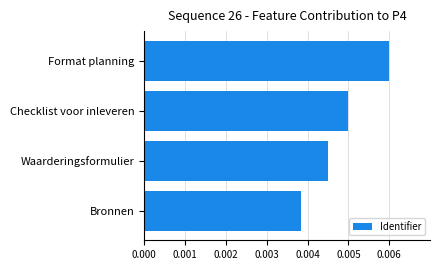

Which has a higher value, Format planning or Waarderingsformulier?

Format planning